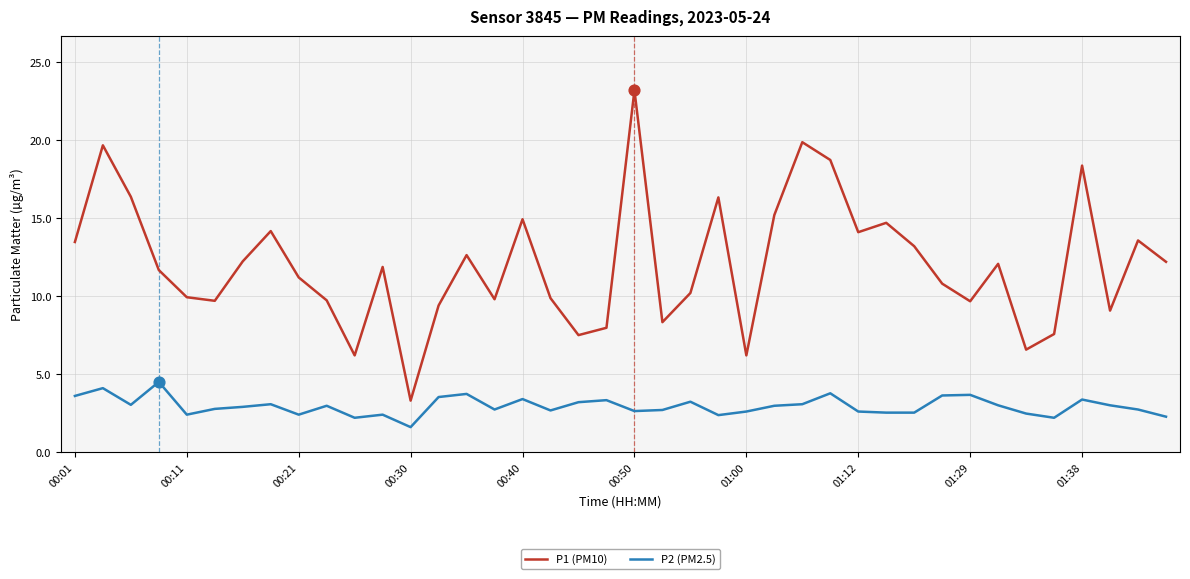

Which series has the largest total across all categories?

P1 (PM10)